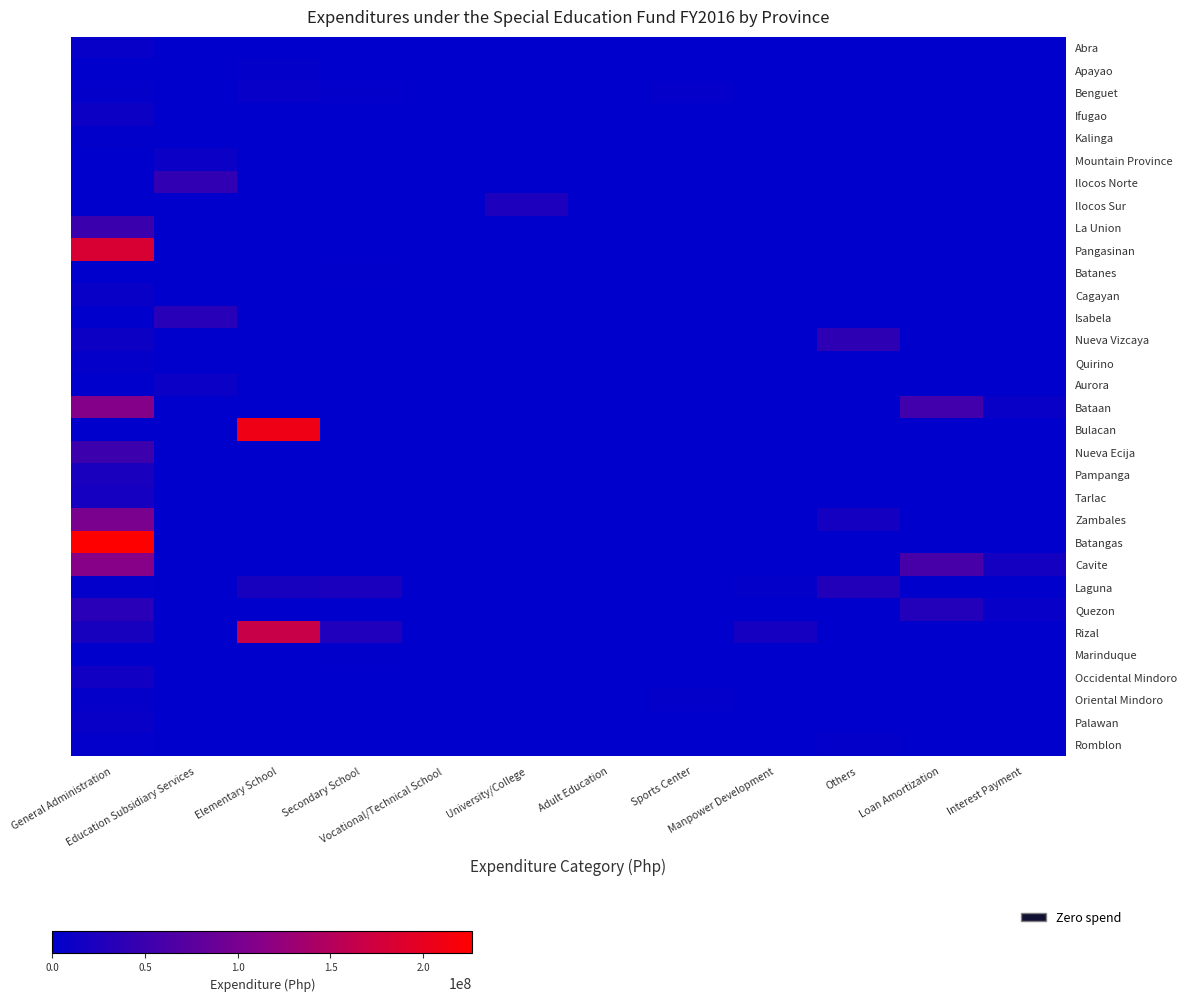

What is the total value across all series at Education Subsidiary Services?

95444204.7